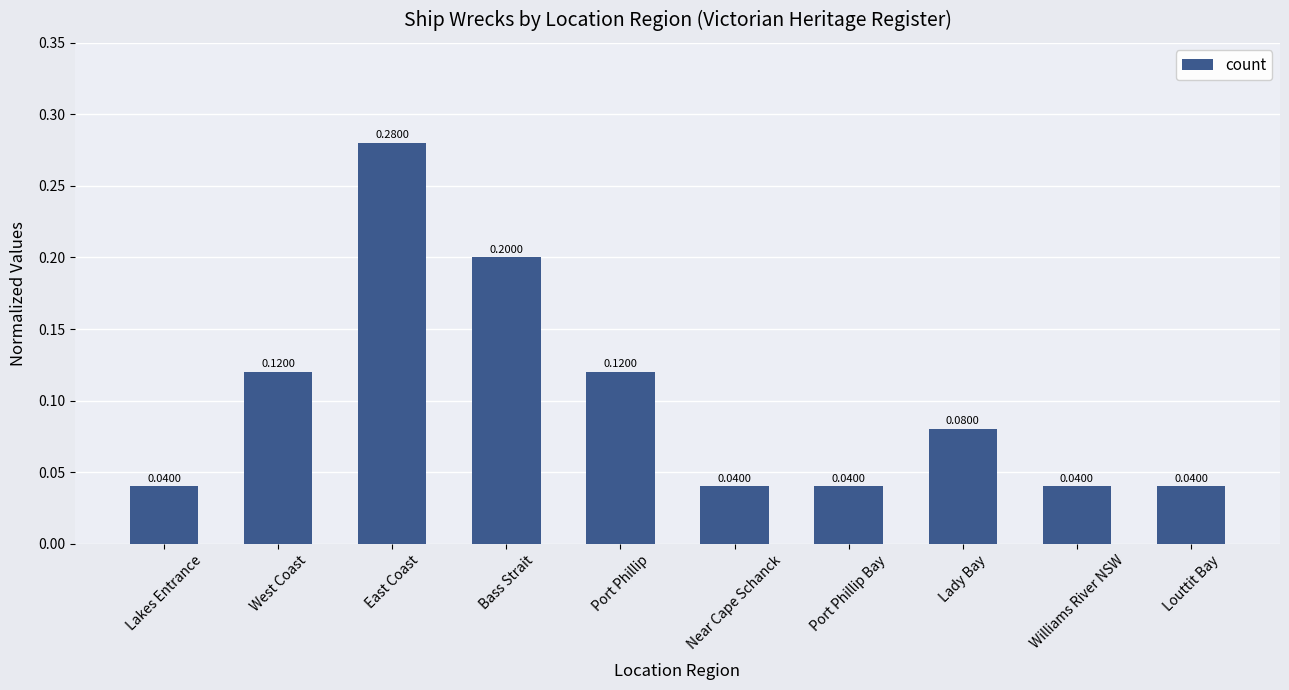

What position from the right is Williams River NSW?

2